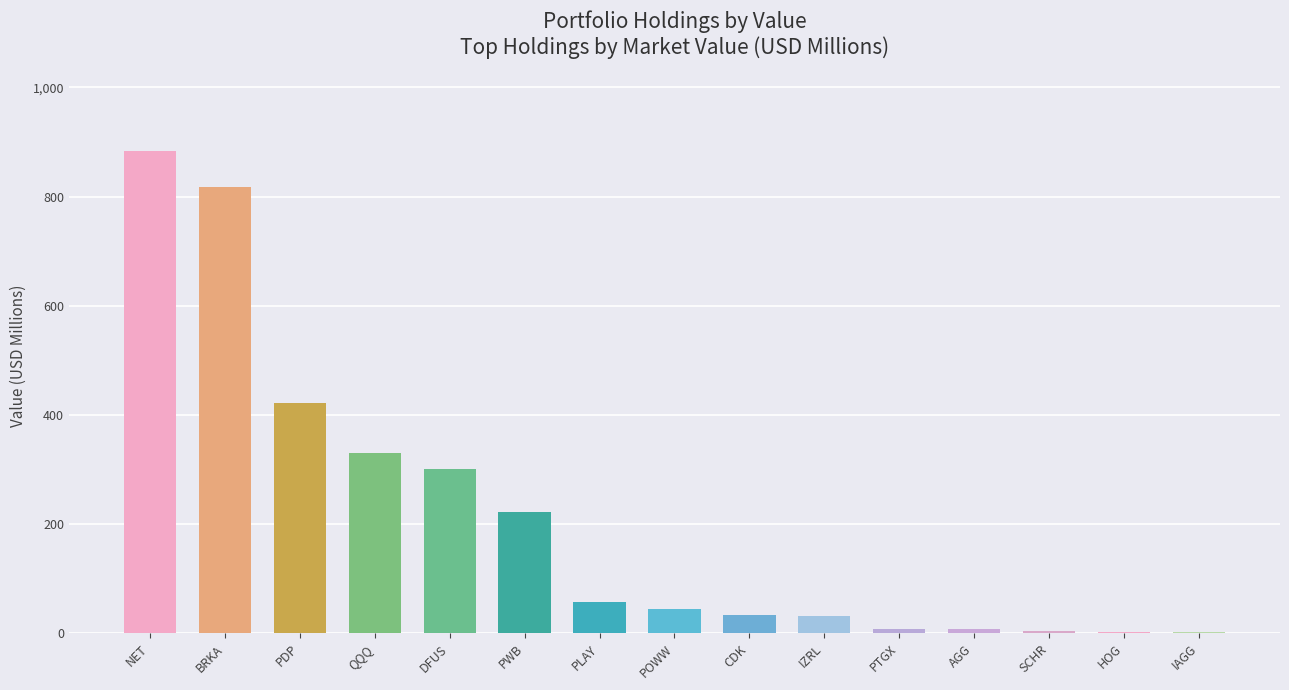

What is the sum of the values at PDP and PLAY?

480.0